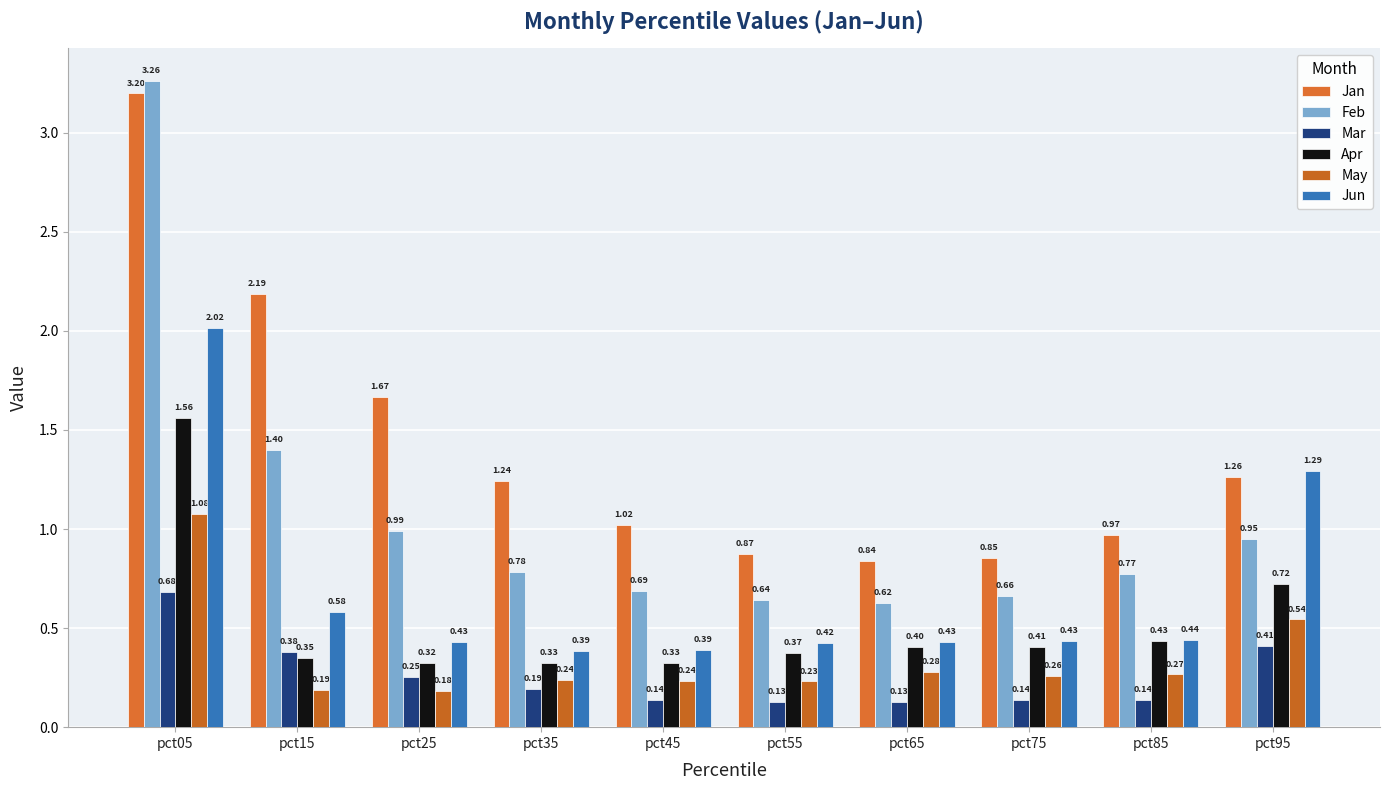

At how many categories does at least one series exceed 2?

2